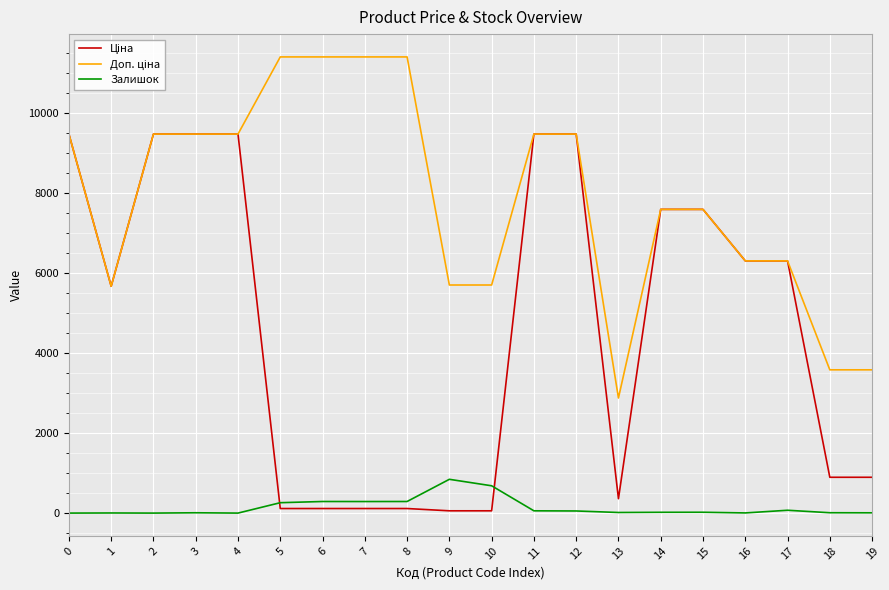

What is the maximum value shown in the chart?

11410.0